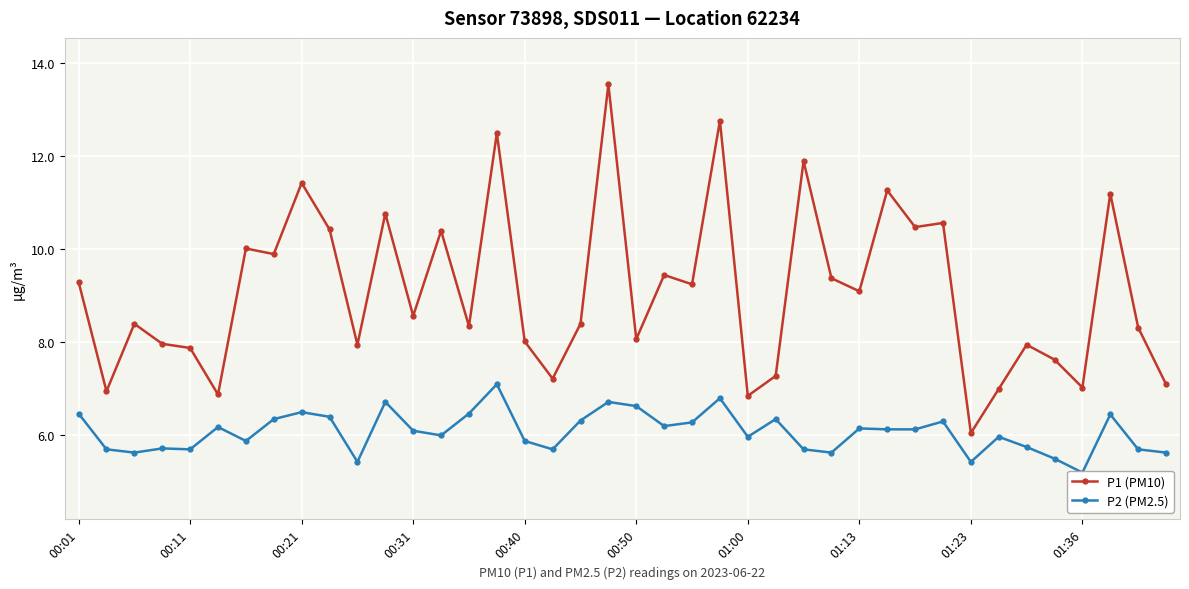

At which label does P1 (PM10) reach its minimum?

01:23